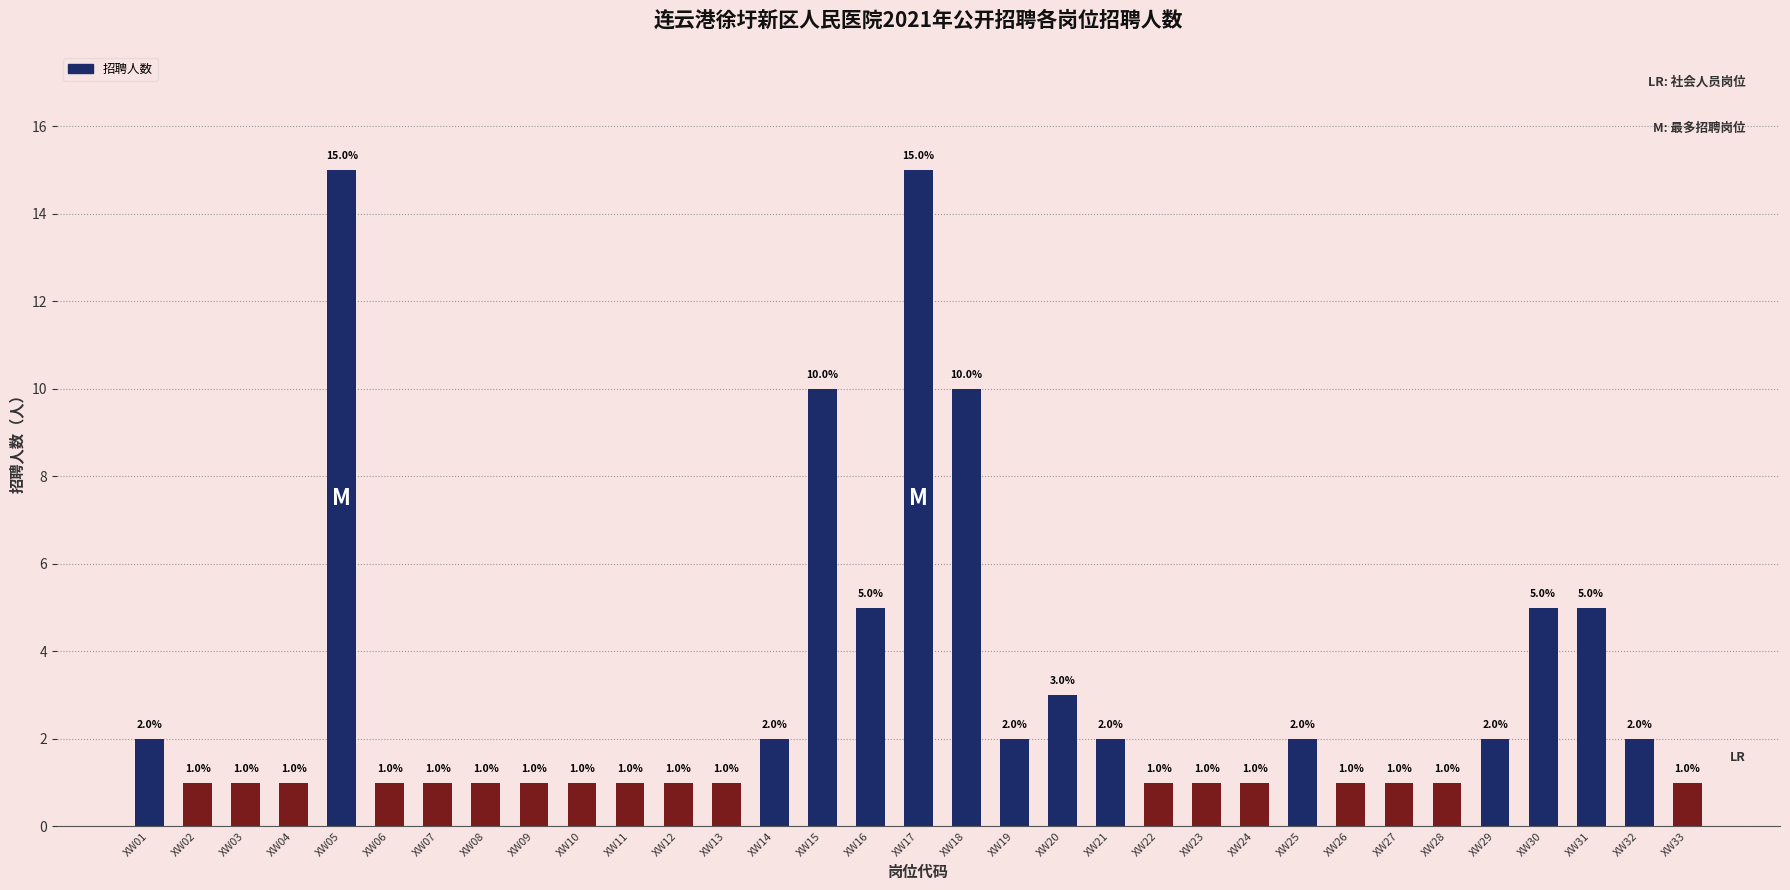

How many series are shown in this chart?

1